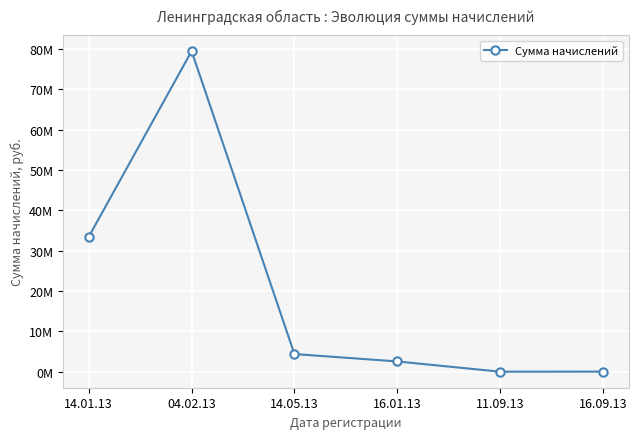

Does the chart have visible grid lines?

Yes